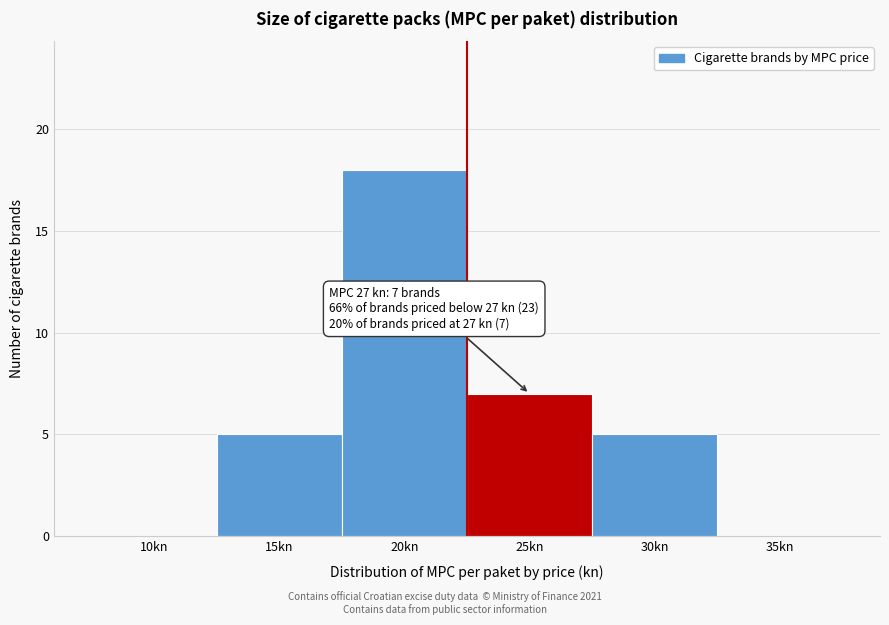

Reading right to left, transcribe all the data shown in this chart.

35kn=0	30kn=5	25kn=7	20kn=18	15kn=5	10kn=0